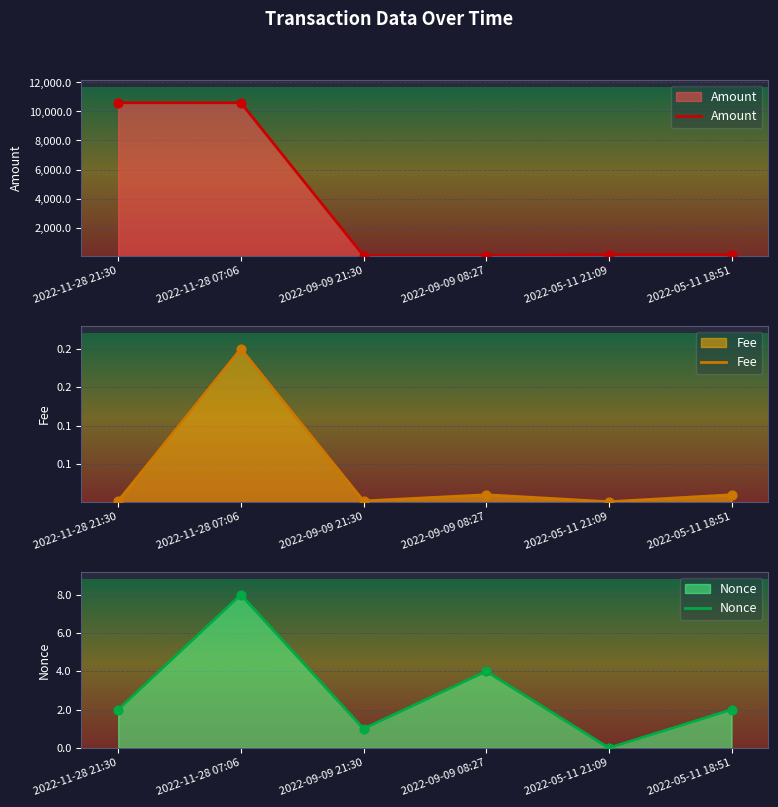

Which series contains the lowest Y value?

Nonce